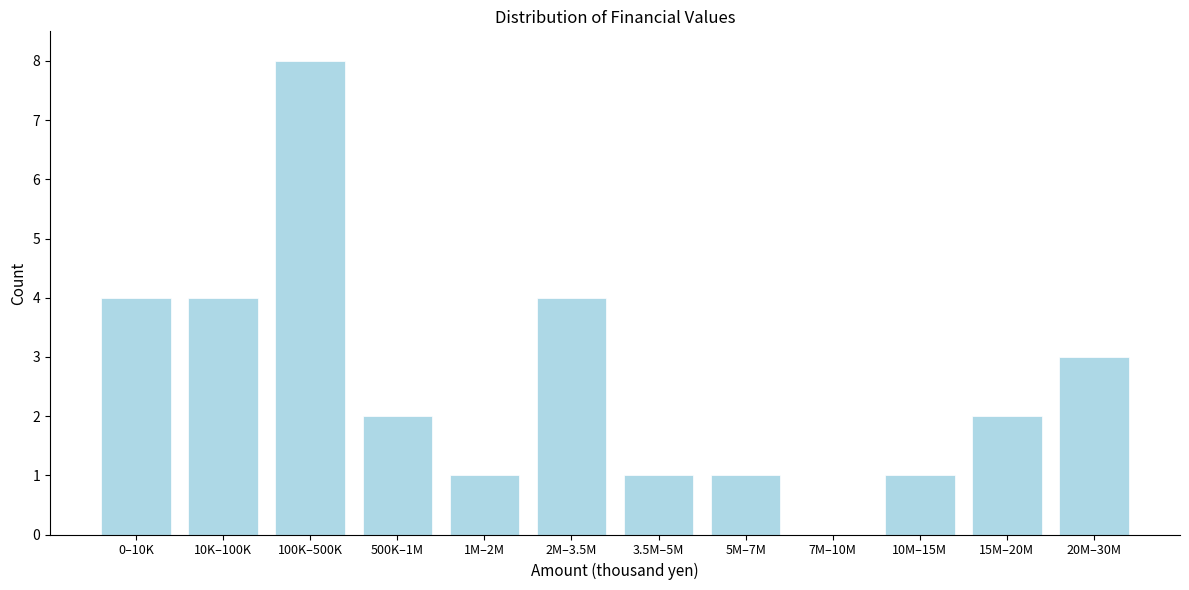

Reading left to right, transcribe all the data shown in this chart.

0–10K=4	10K–100K=4	100K–500K=8	500K–1M=2	1M–2M=1	2M–3.5M=4	3.5M–5M=1	5M–7M=1	7M–10M=0	10M–15M=1	15M–20M=2	20M–30M=3